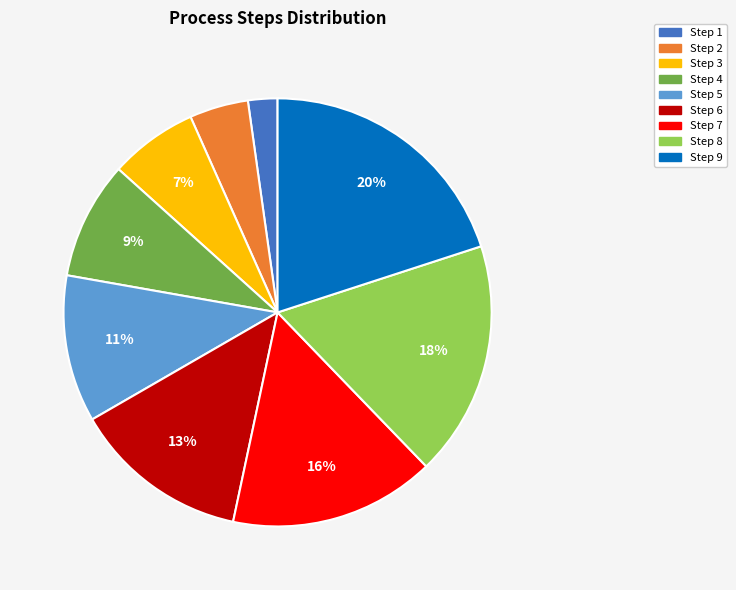

Is it true that Step 6 is 22% of the pie?

False